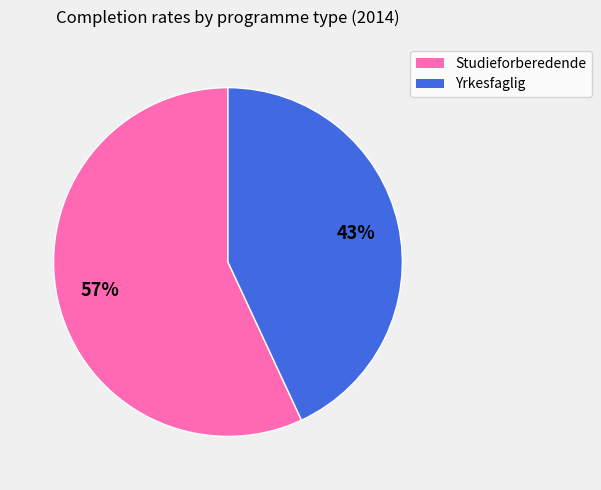

Combined, do Studieforberedende and Yrkesfaglig account for over 50%?

Yes